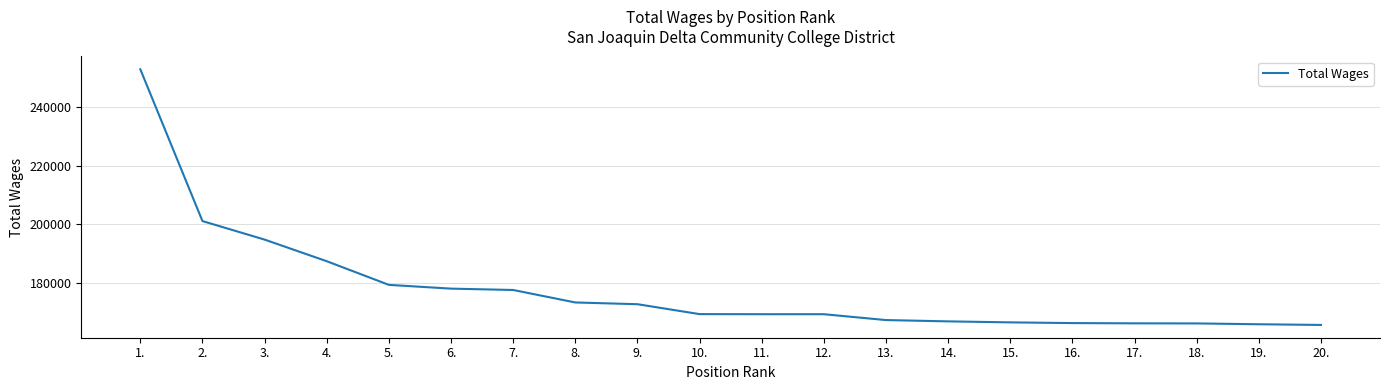

Does the chart have visible grid lines?

Yes